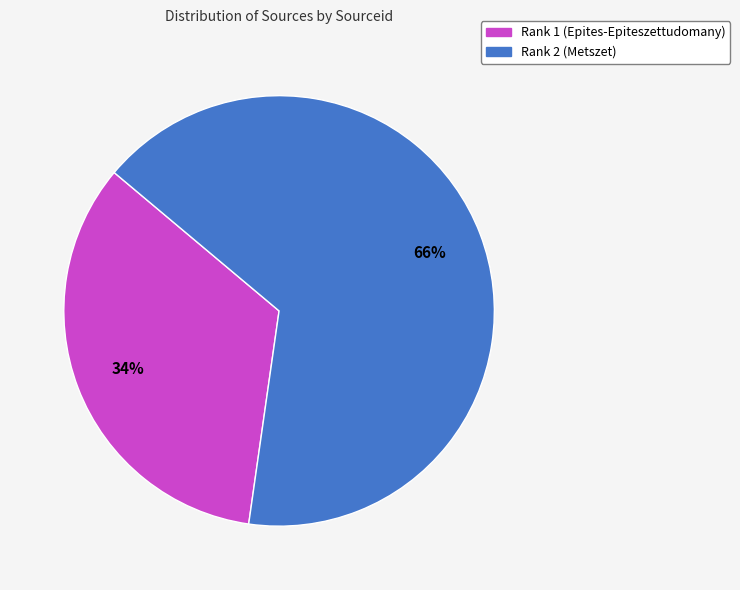

Is the sum of Rank 1 (Epites-Epiteszettudomany) and Rank 2 (Metszet) greater than half?

Yes